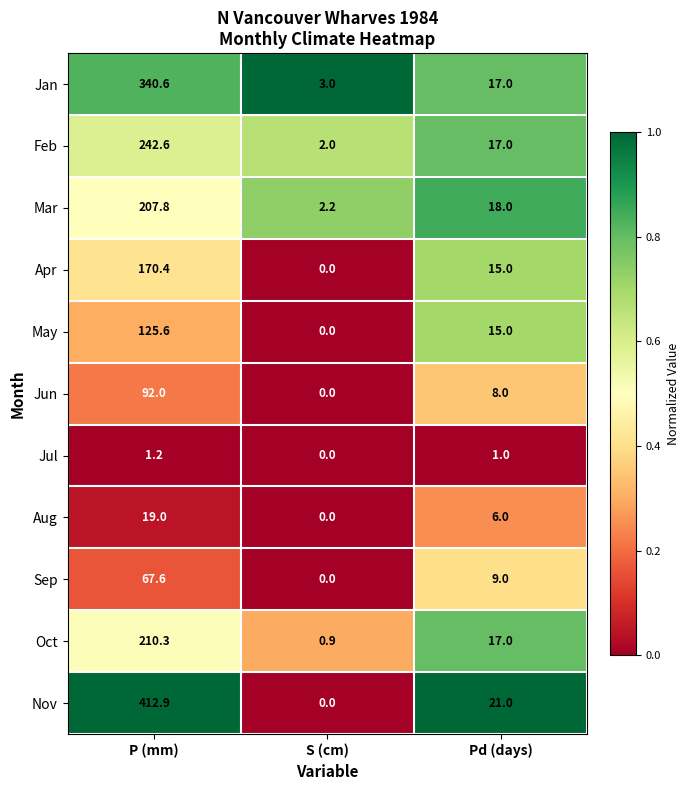

List the series in order of their peak value, lowest first.

Jul, Aug, Sep, Jun, May, Apr, Mar, Oct, Feb, Jan, Nov